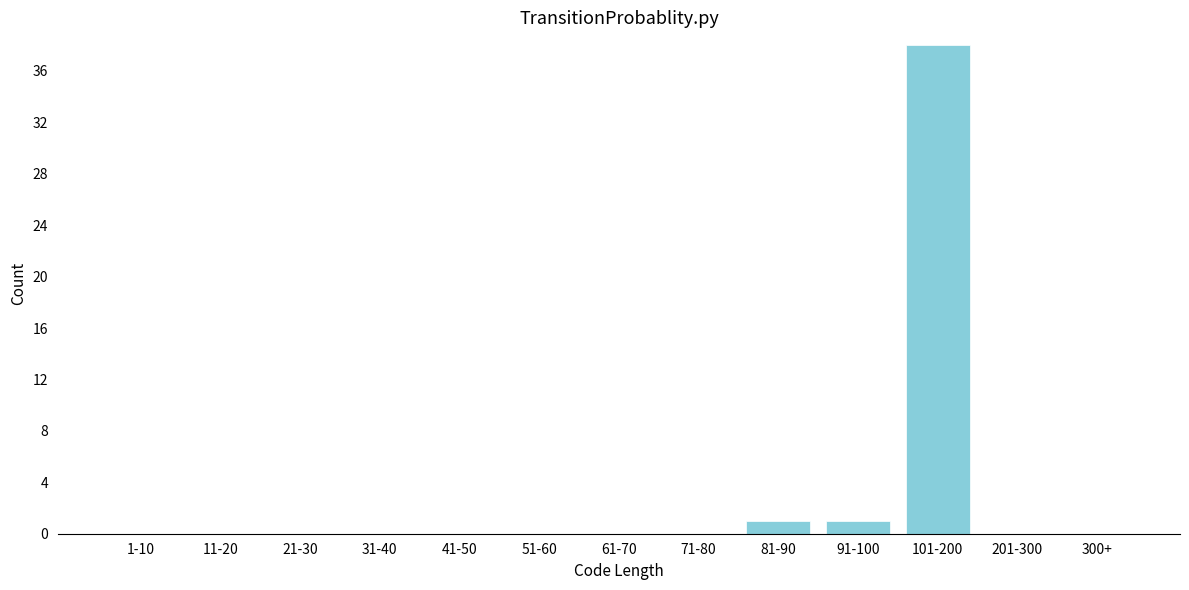

Reading left to right, list all the values displayed in this chart.

1-10=0	11-20=0	21-30=0	31-40=0	41-50=0	51-60=0	61-70=0	71-80=0	81-90=1	91-100=1	101-200=38	201-300=0	300+=0